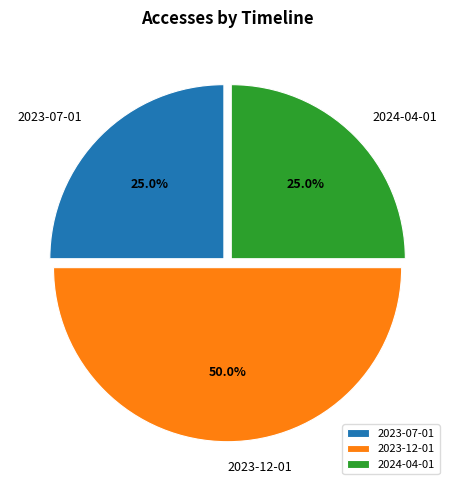

What is the ratio of the value at 2024-04-01 to the value at 2023-07-01?

1.0